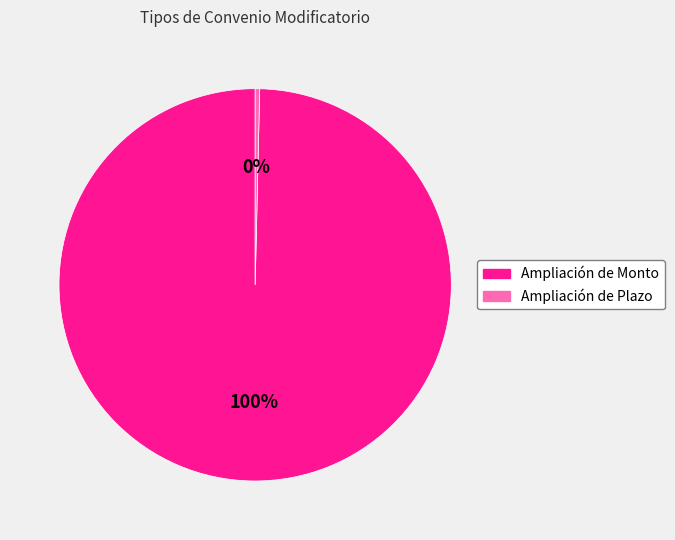

Combined, do Ampliación de Monto and Ampliación de Plazo account for over 50%?

Yes